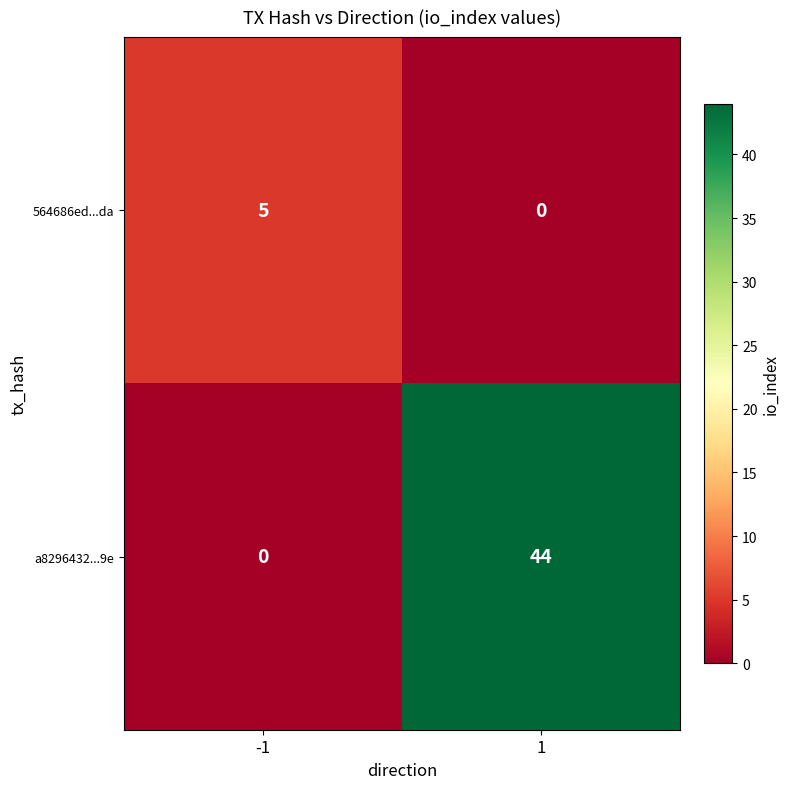

The value of 564686ed...da at 1 is -3. True or false?

False